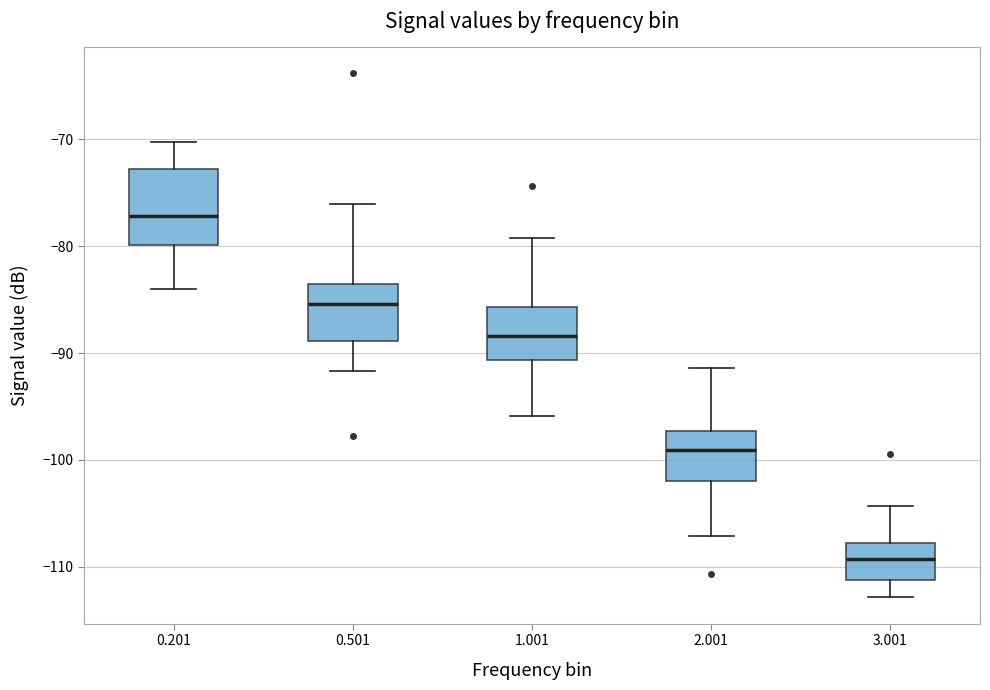

Which box is the tallest, from its lower edge to its upper edge?

0.201